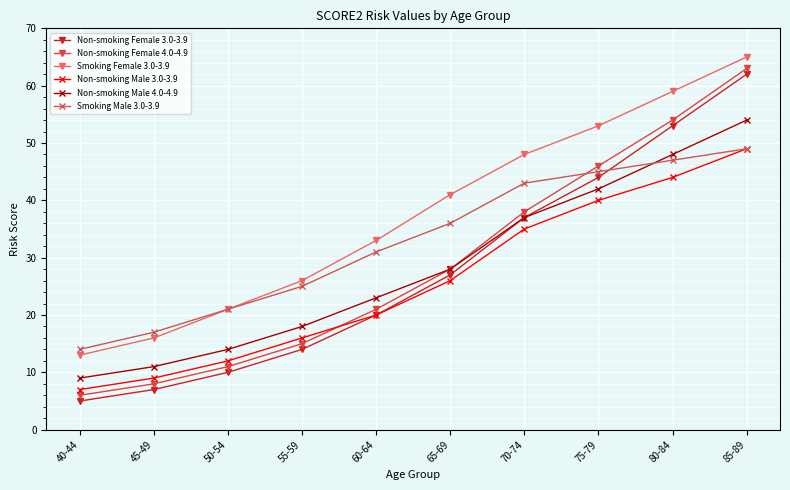

At which category does the chart reach its peak across all series?

85-89